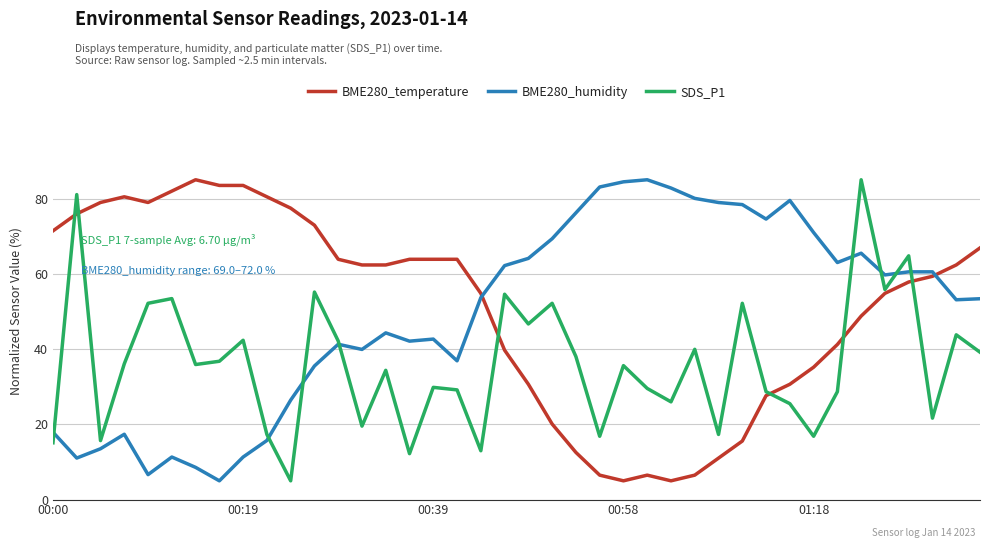

What is the greatest value displayed?

85.0